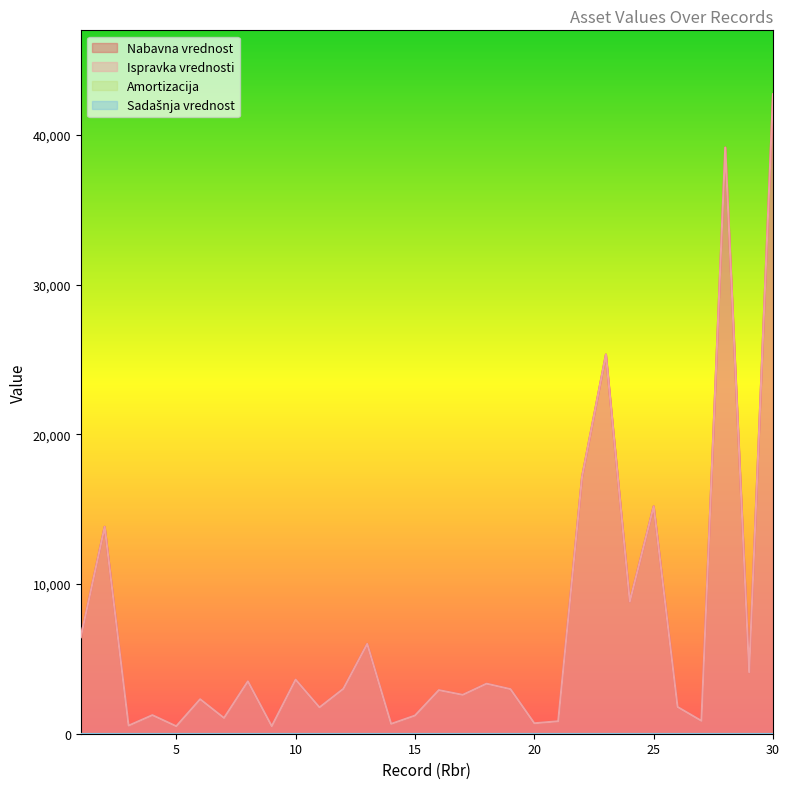

How many interior local peaks does the Nabavna vrednost series have?

11